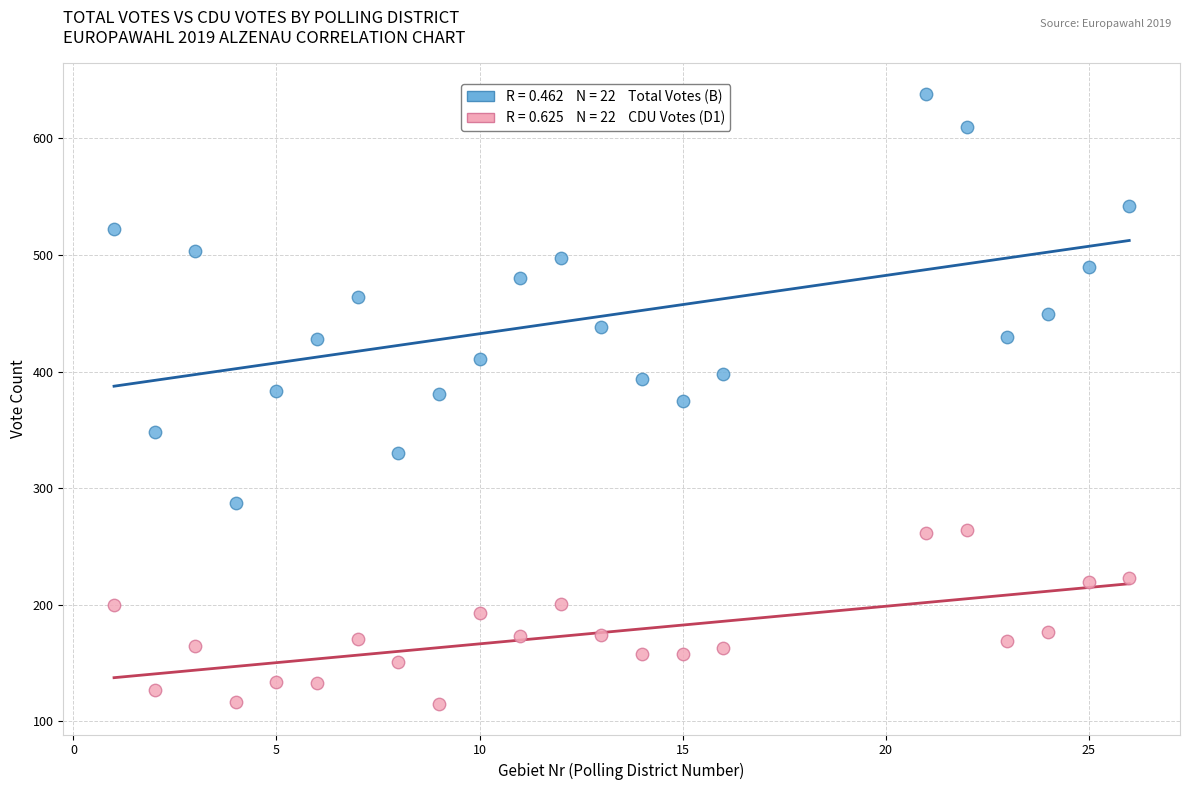

Across all data points, what is the range of X values (max minus min)?

25